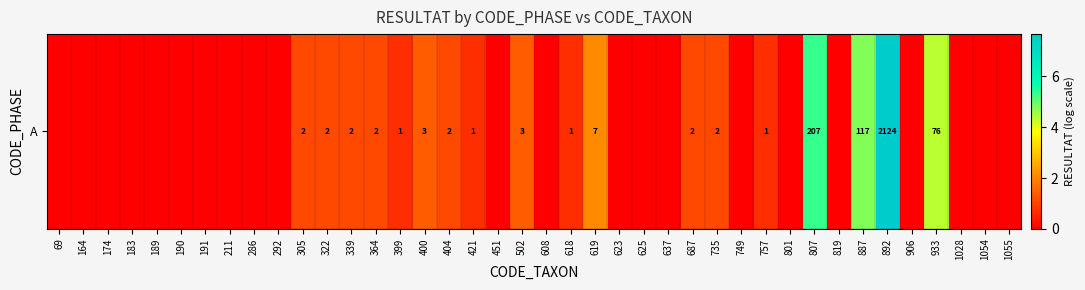

Reading left to right, extract all data points from this chart.

0.0	0.0	0.0	0.0	0.0	0.0	0.0	0.0	0.0	0.0	1.1	1.1	1.1	1.1	0.7	1.4	1.1	0.7	0.0	1.4	0.0	0.7	2.1	0.0	0.0	0.0	1.1	1.1	0.0	0.7	0.0	5.3	0.0	4.8	7.7	0.0	4.3	0.0	0.0	0.0